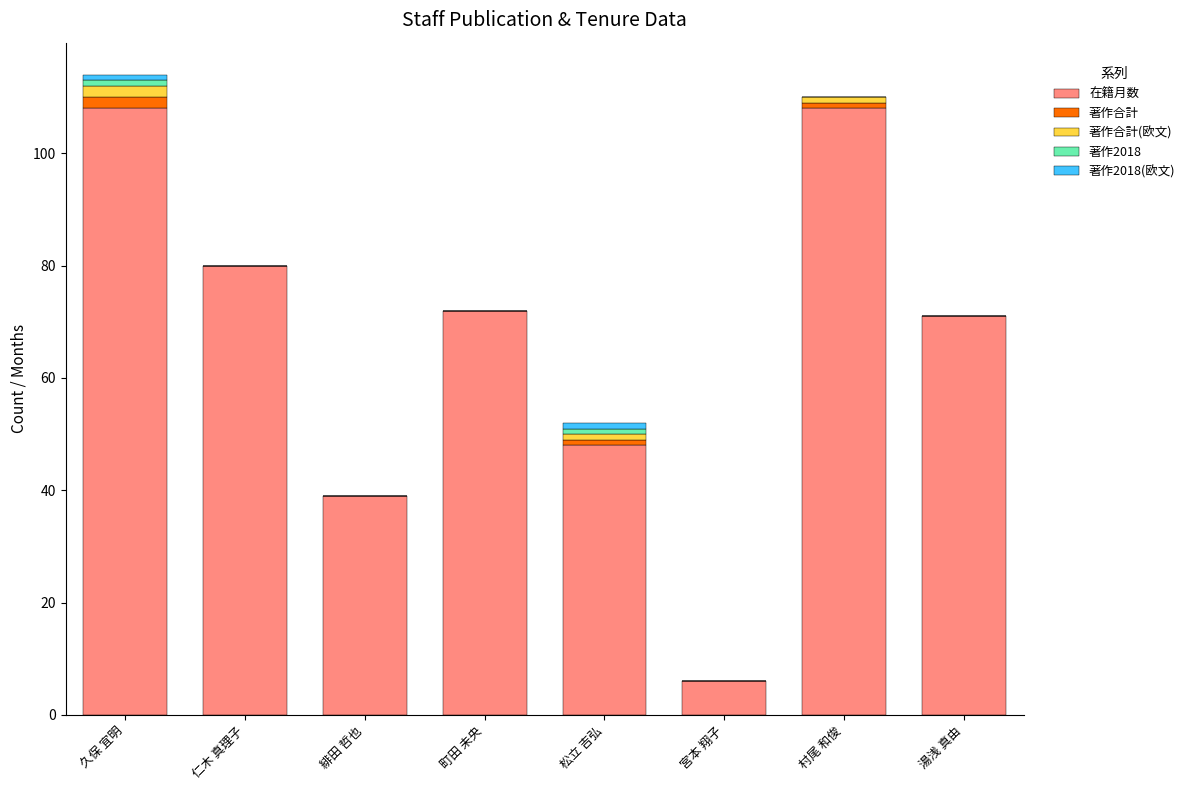

True or false: 在籍月数 has a value of 175 at 村尾 和俊.

False